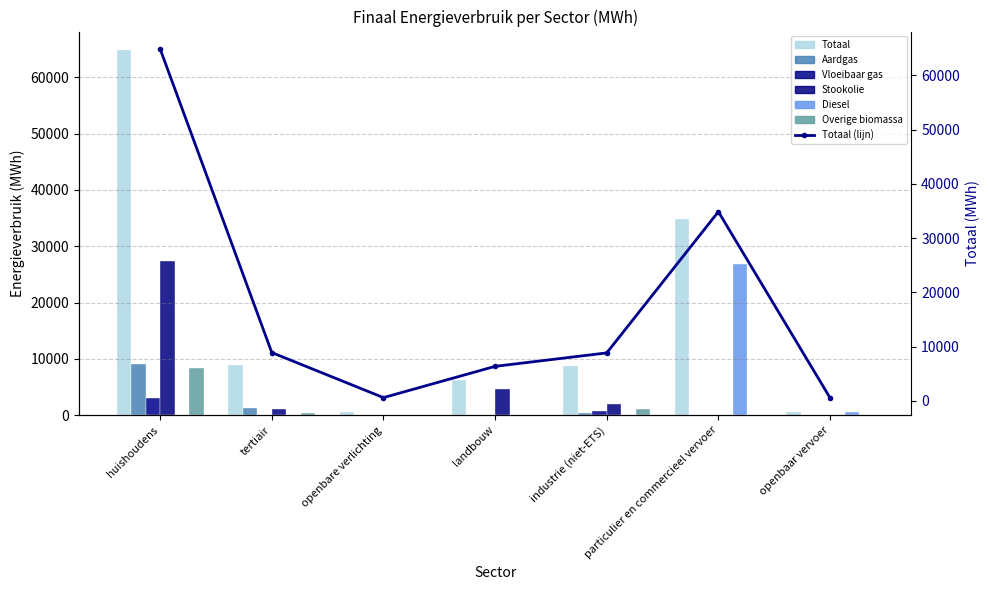

Rank the series at openbaar vervoer from highest to lowest value.

Totaal, Diesel, Aardgas, Vloeibaar gas, Stookolie, Overige biomassa